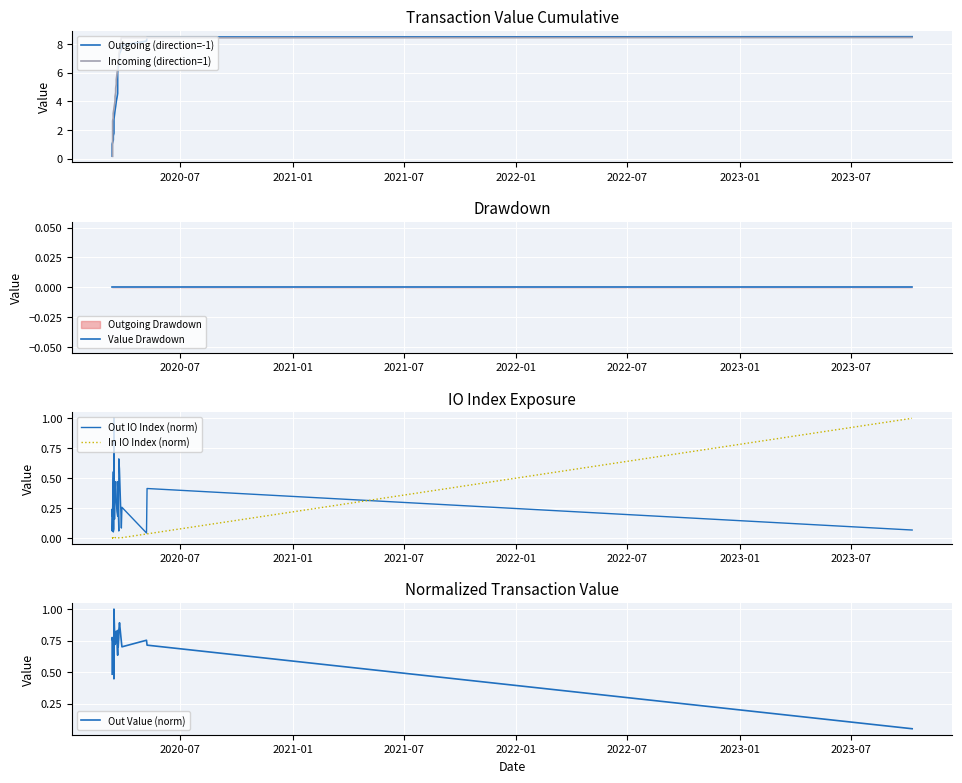

Which series has the widest spread of values?

Outgoing (direction=-1)